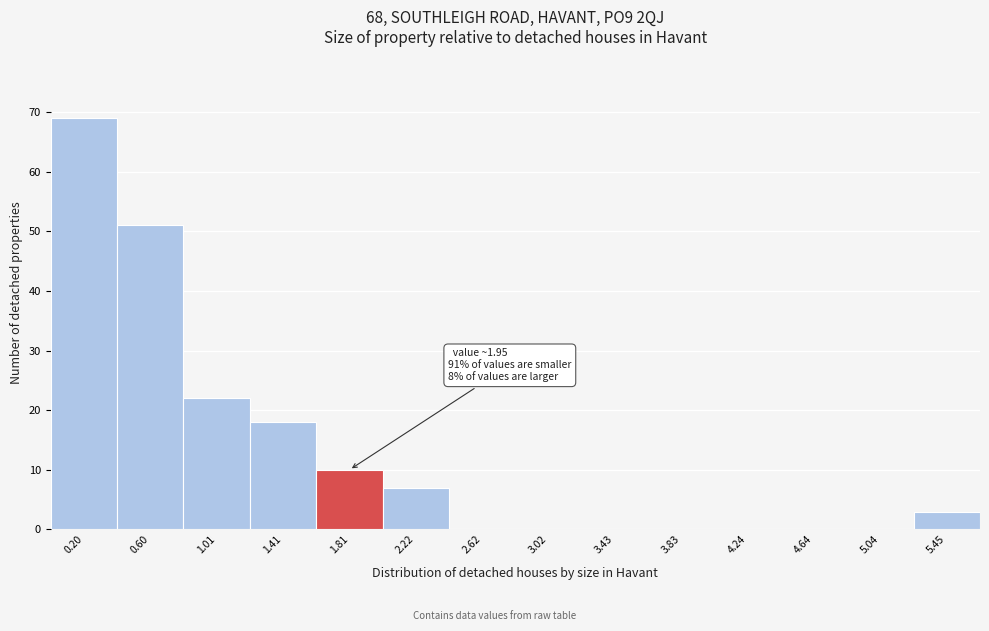

Reading left to right, what are all the values shown in this chart?

0.20=69	0.60=51	1.01=22	1.41=18	1.81=10	2.22=7	2.62=0	3.02=0	3.43=0	3.83=0	4.24=0	4.64=0	5.04=0	5.45=3